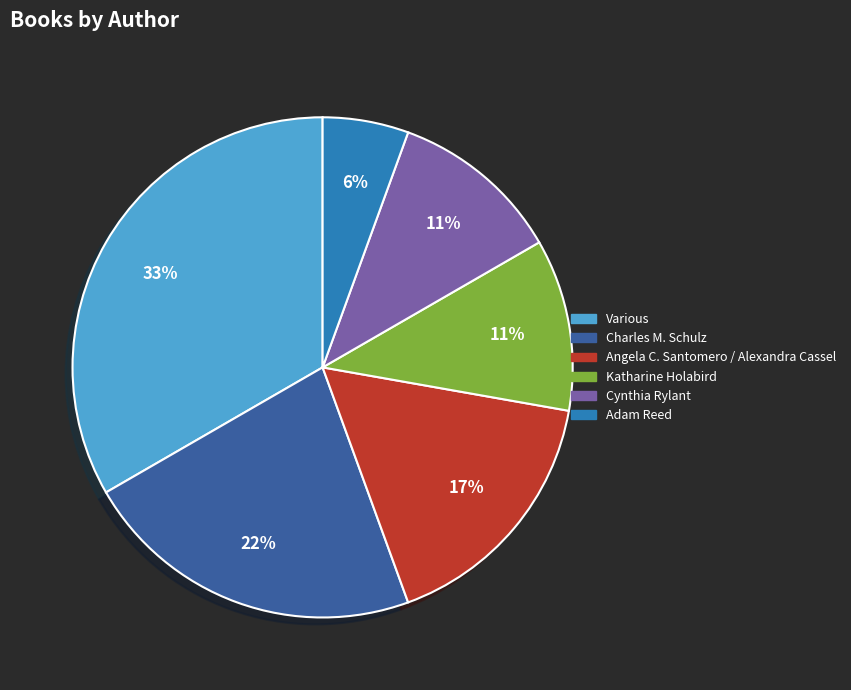

How many segments does this pie chart have?

6